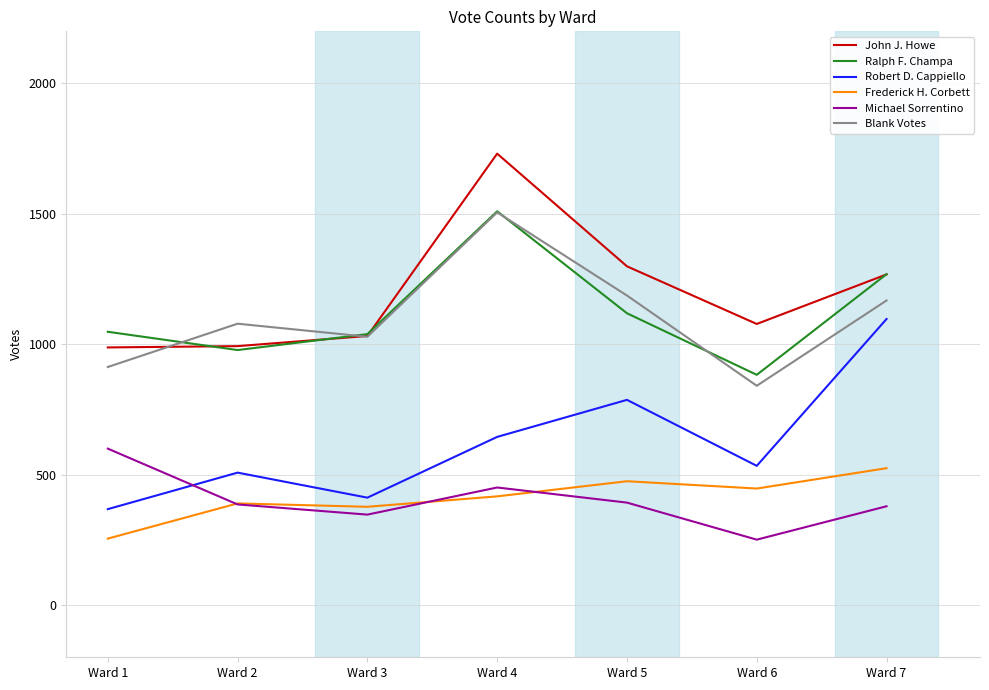

Does the chart have visible grid lines?

Yes